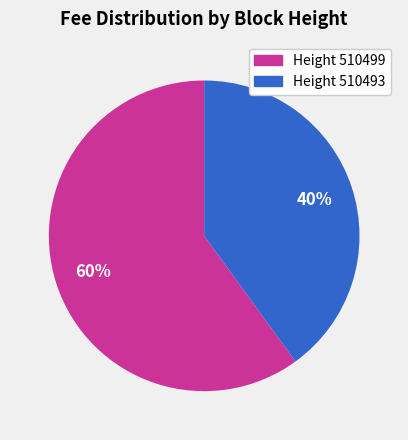

How many slices are in this pie chart?

2